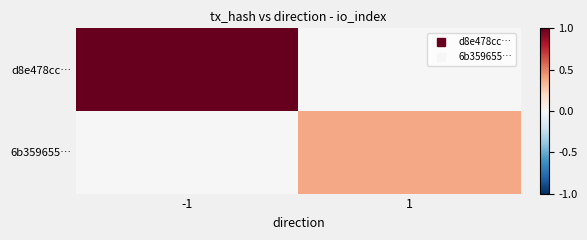

Rank the series by their maximum value, from highest to lowest.

d8e478cc…, 6b359655…